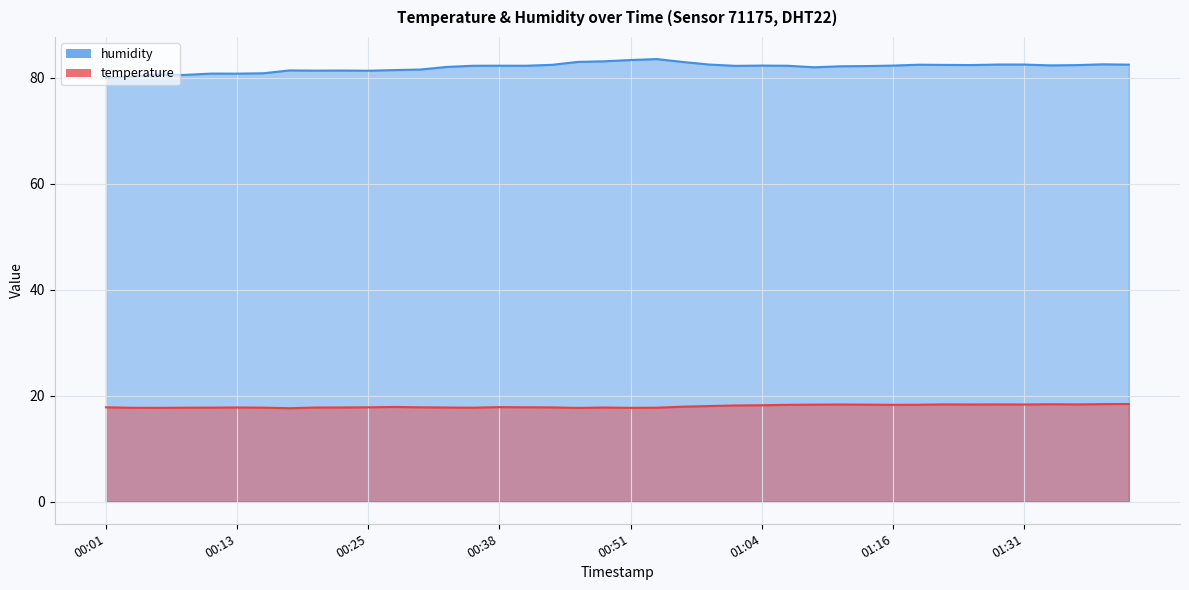

Which series has the widest spread of values?

humidity